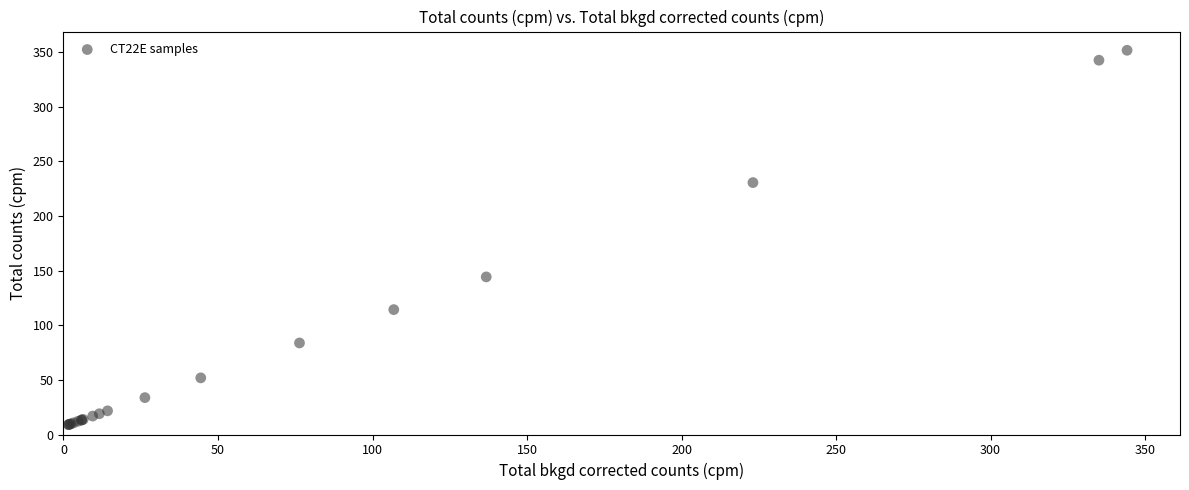

What Y value in the scatter plot is closest to 180?

144.2